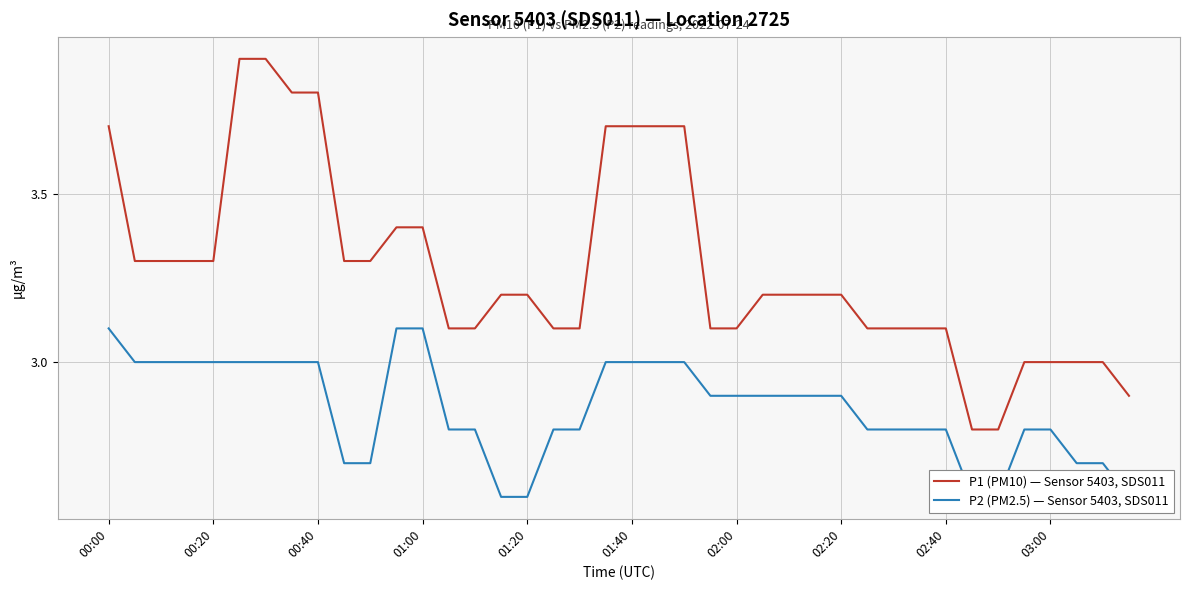

What are all the series names shown in the legend?

P1 (PM10) — Sensor 5403, SDS011, P2 (PM2.5) — Sensor 5403, SDS011